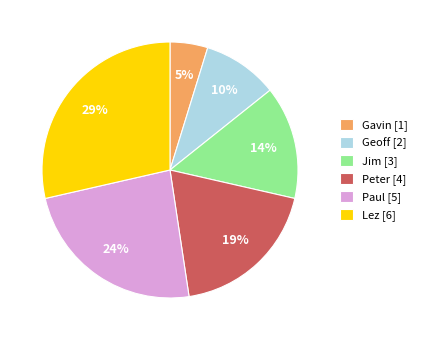

Is there any slice that represents more than half of the pie?

No